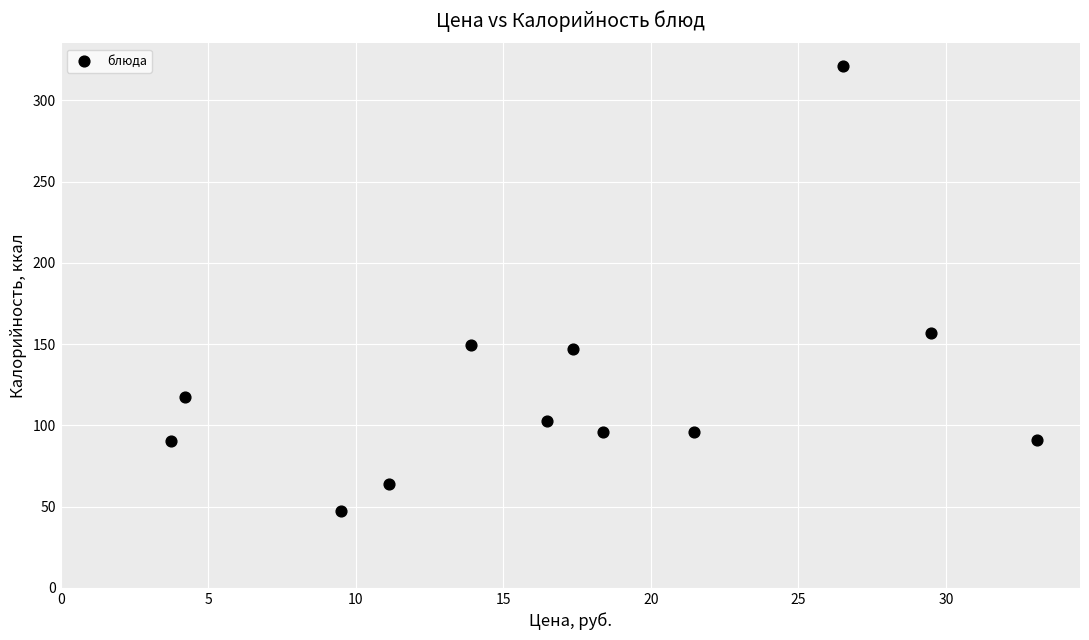

What is the average Y value?

123.3